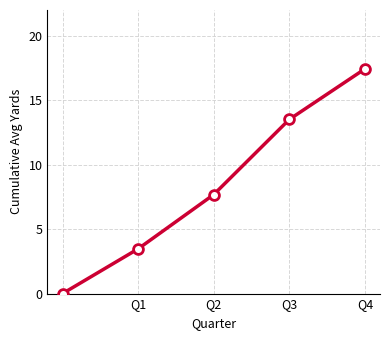

True or false: there are more than 2 points higher than both neighbors.

False